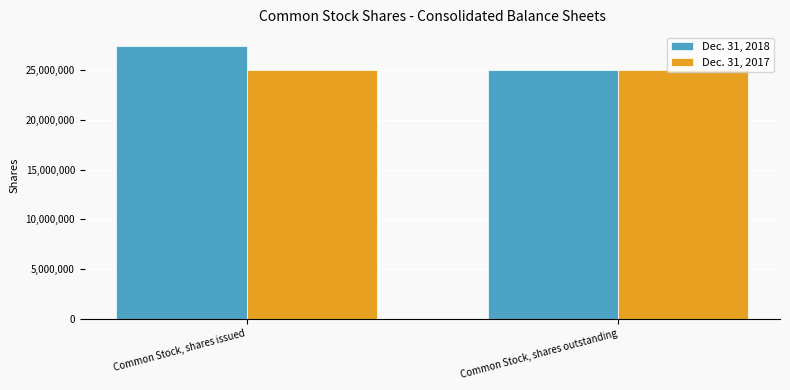

True or false: Dec. 31, 2017 has a value of 25055833 at Common Stock, shares issued.

True